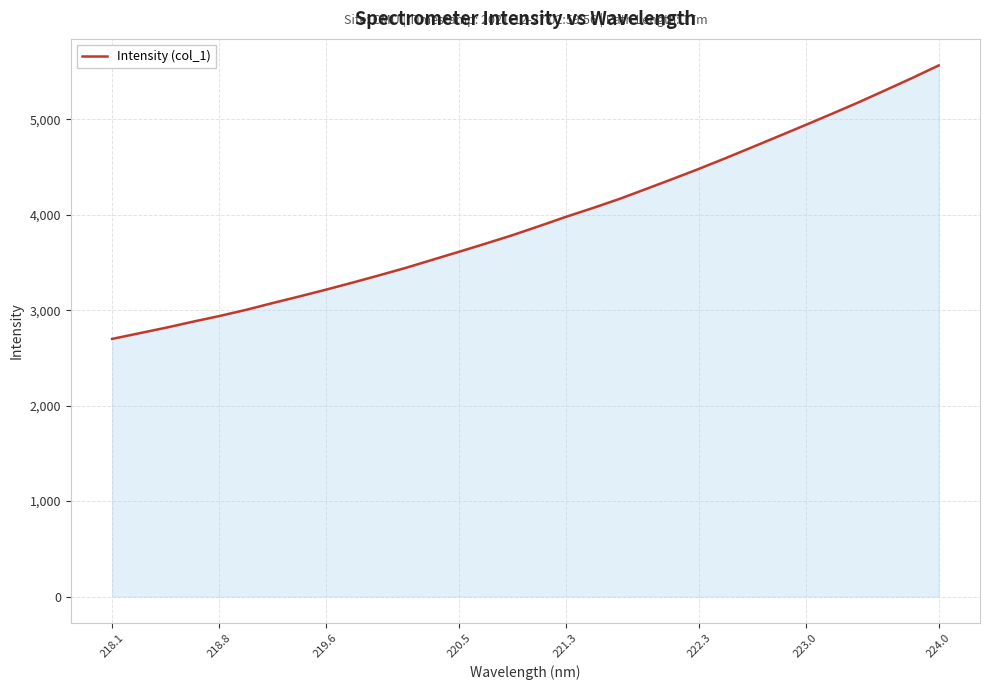

What is the maximum value shown in the chart?

5566.2